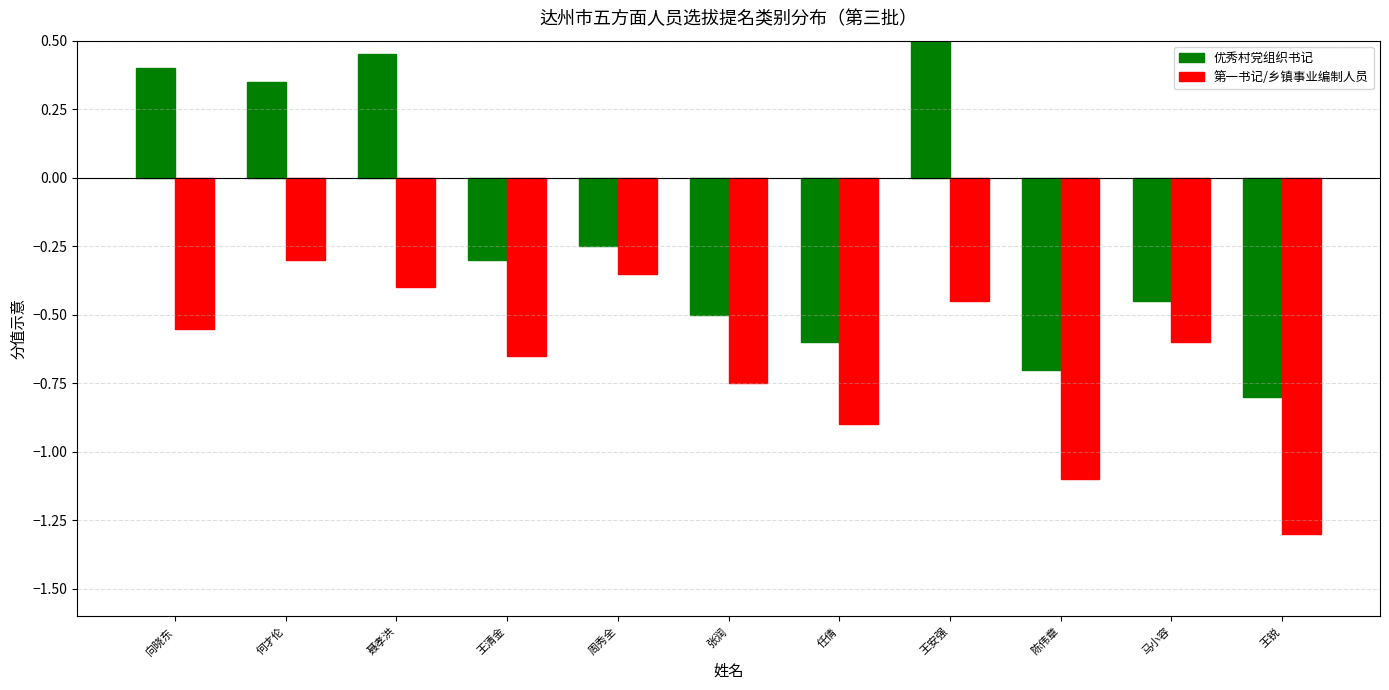

Count the number of data series in this chart.

2